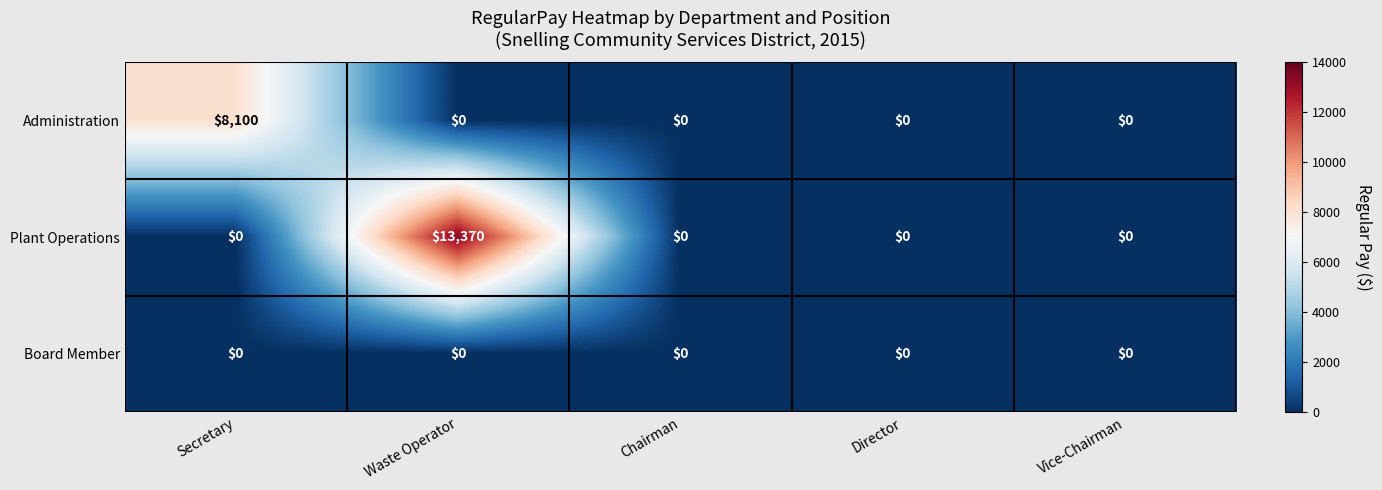

How many series are shown in this chart?

3